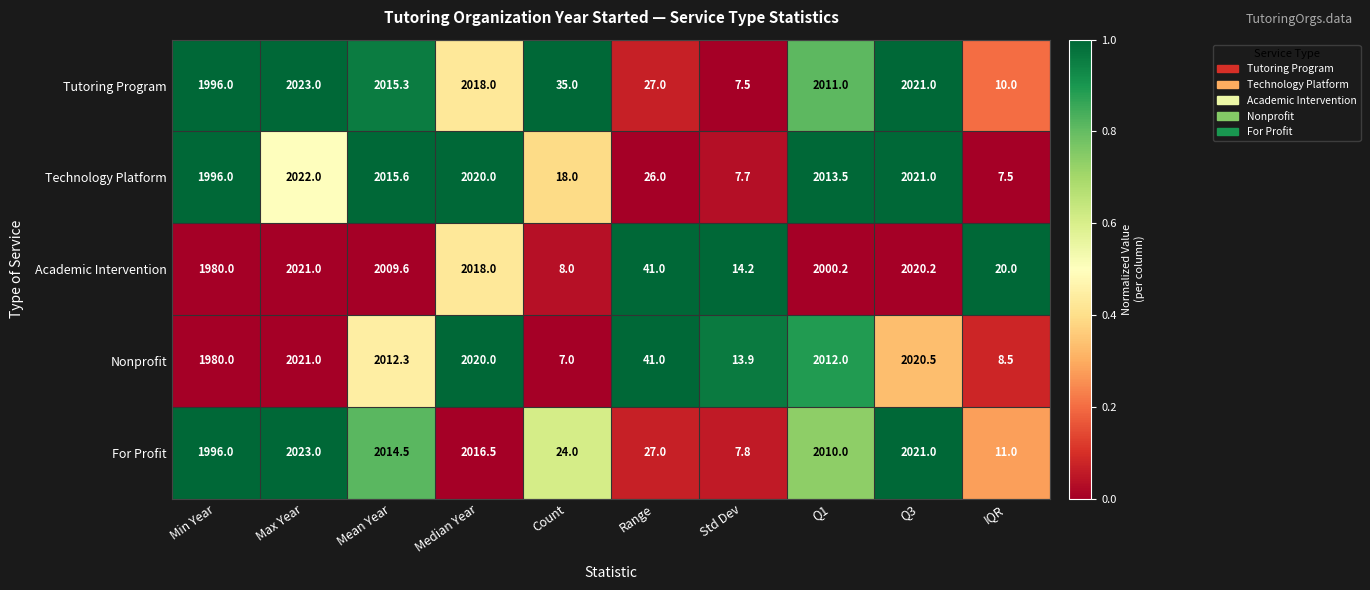

What is the total value across all series at Min Year?

9948.0